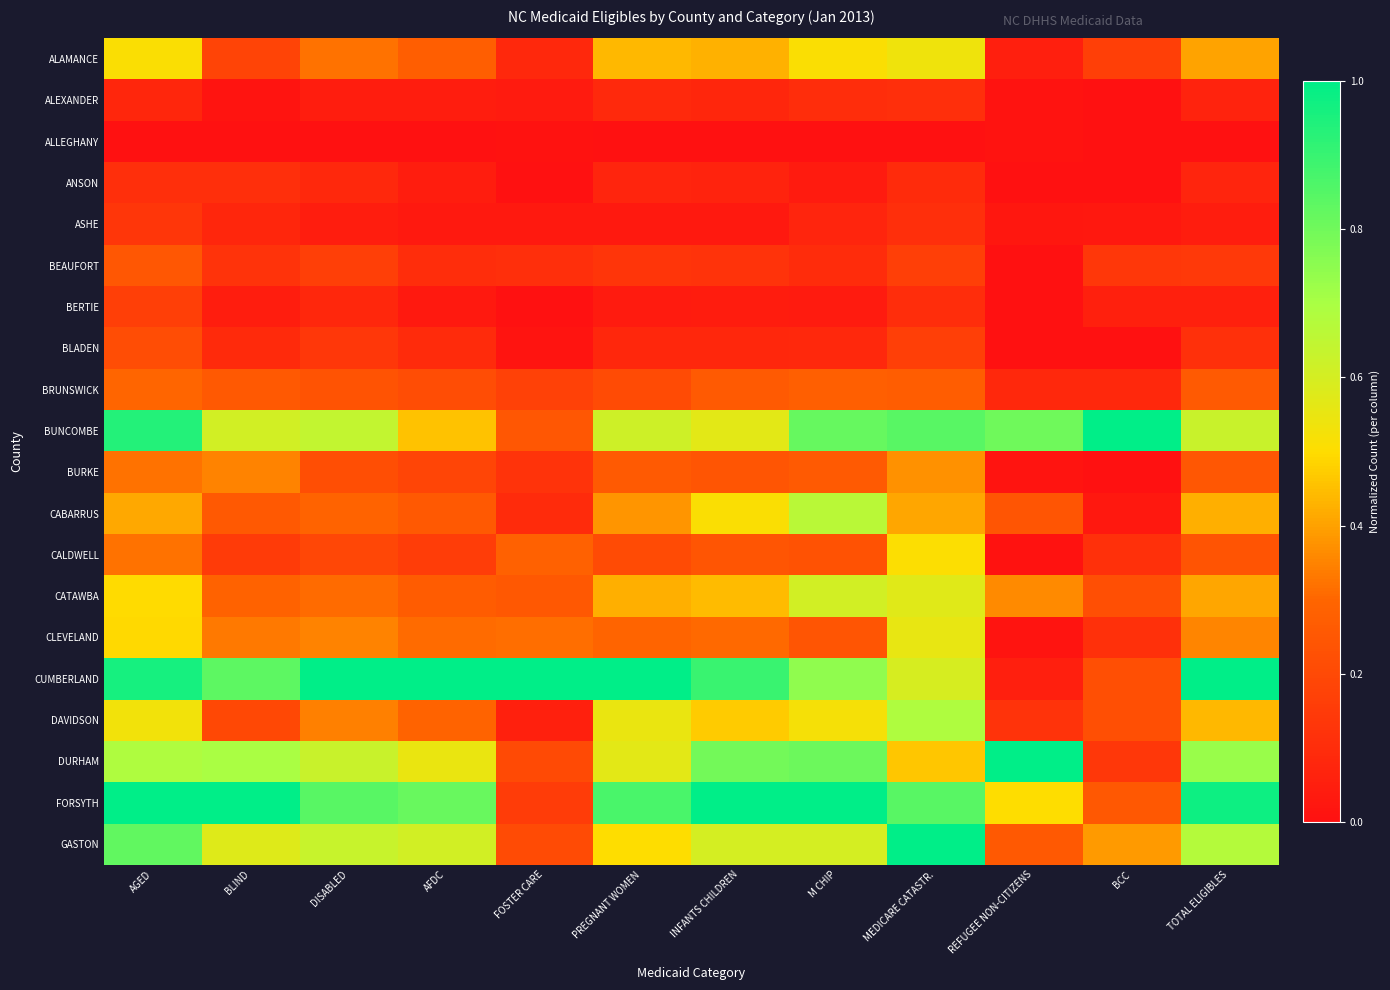

At which category is the sum across all series the highest?

AGED